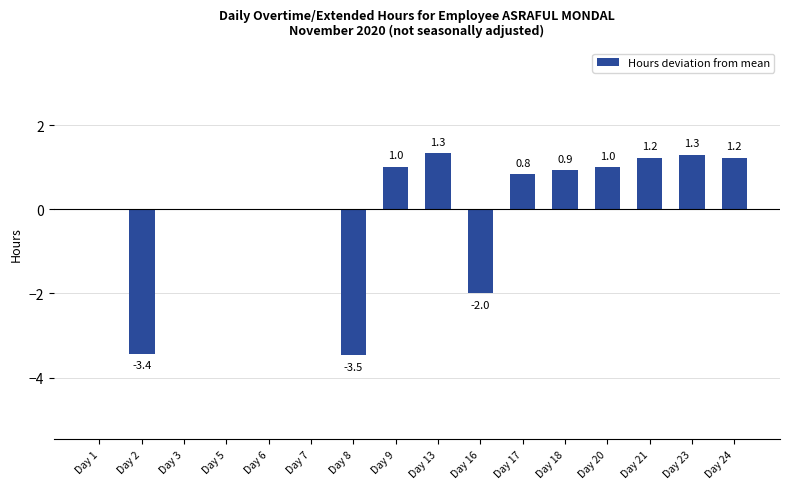

Does the chart contain stacked bars?

No